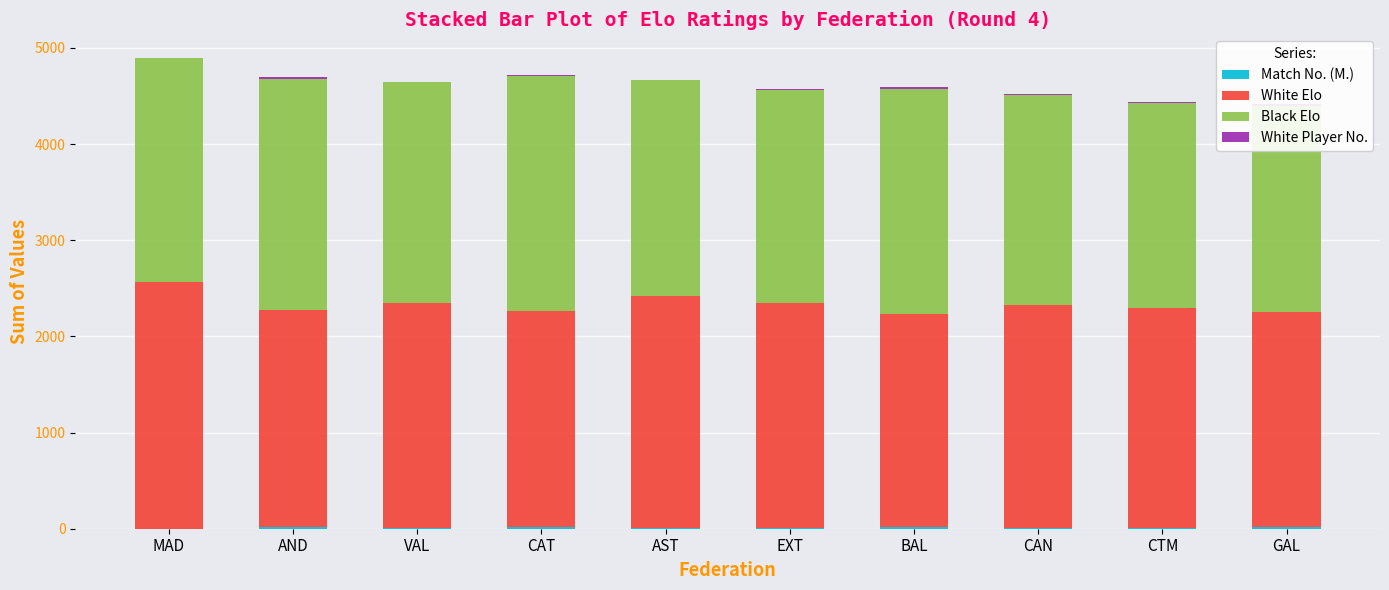

How many categories are shown in the chart?

10